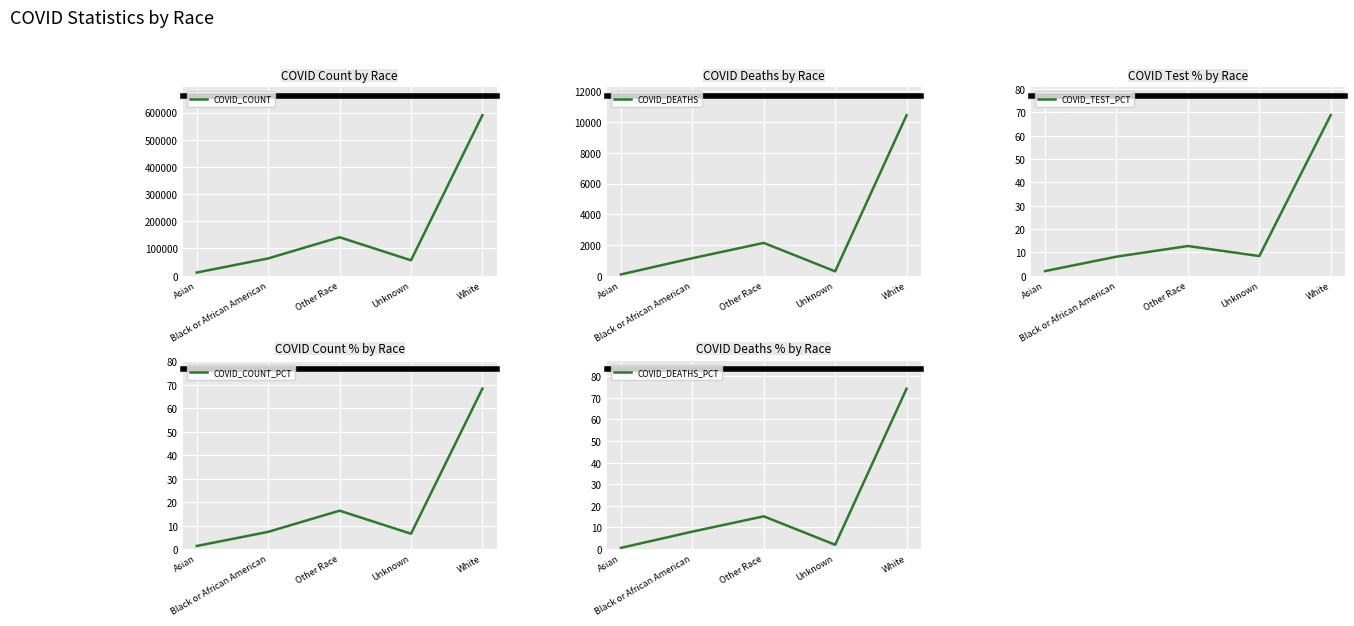

Is it true that COVID_COUNT_PCT equals 6.5 at Unknown?

True